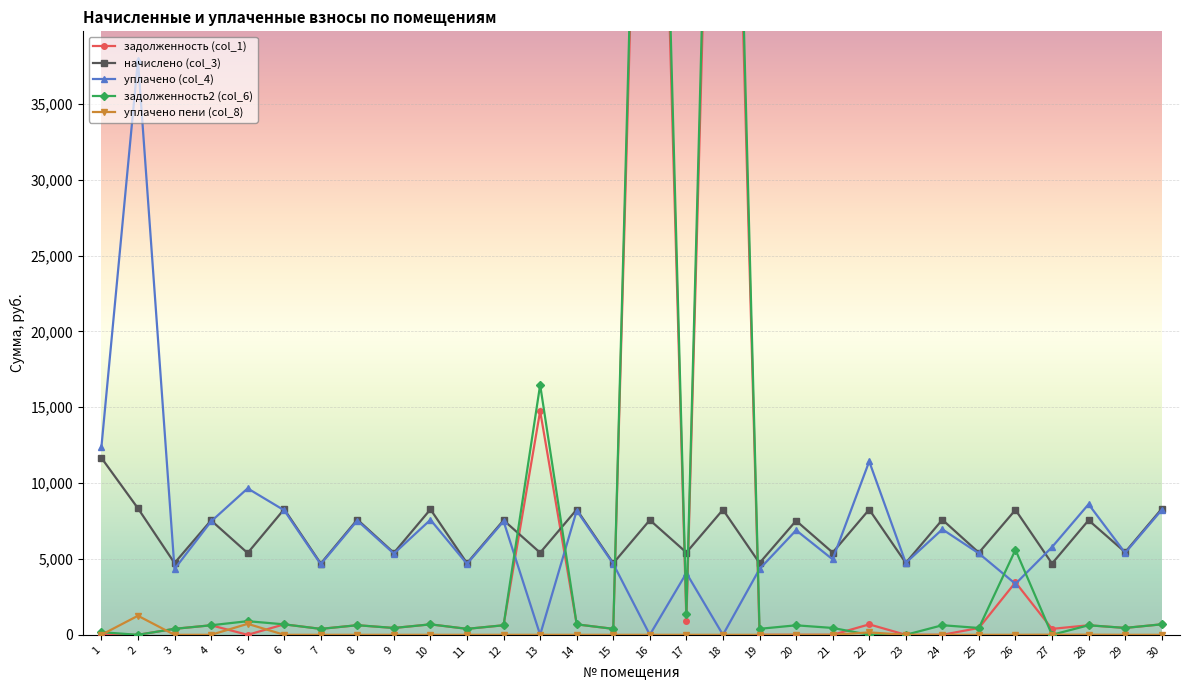

At which label does задолженность2 (col_6) first exceed 628?

4